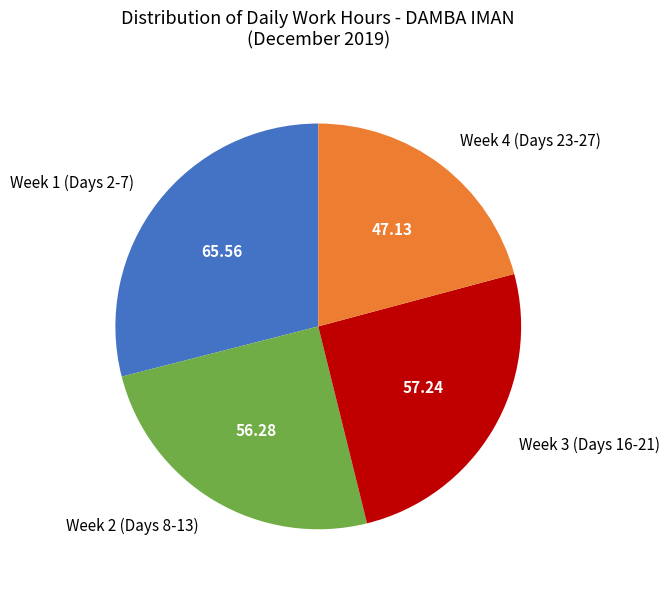

Does any single category account for the majority?

No